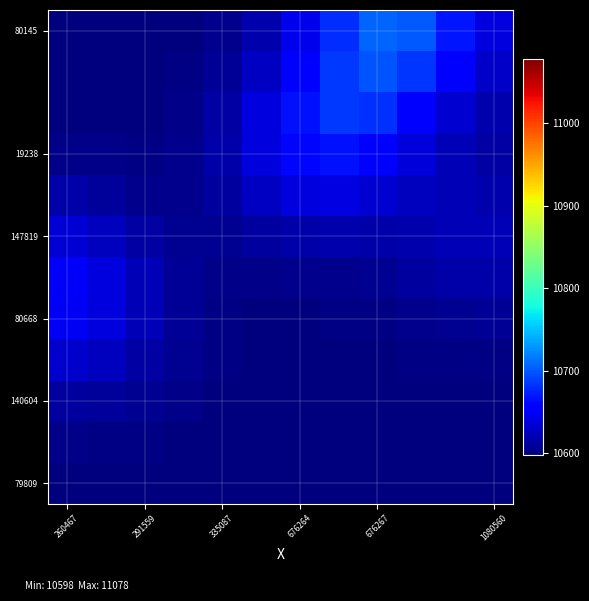

Count the number of categories in the chart.

12